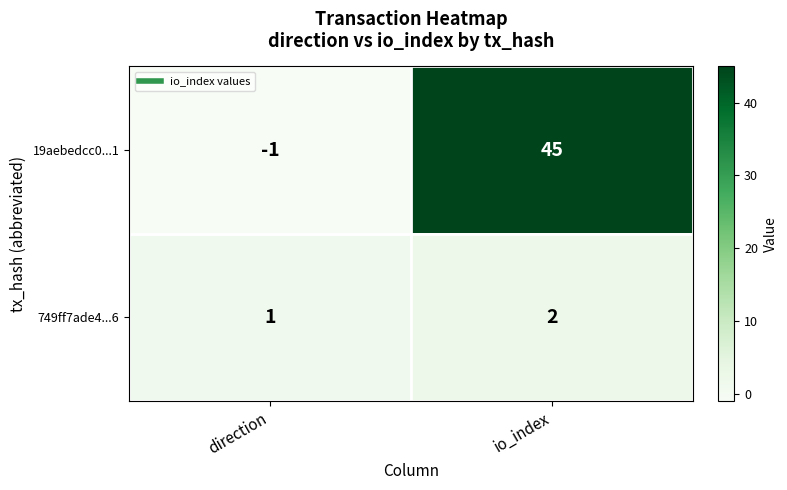

Rank the series at io_index from lowest to highest value.

749ff7ade4...6, 19aebedcc0...1